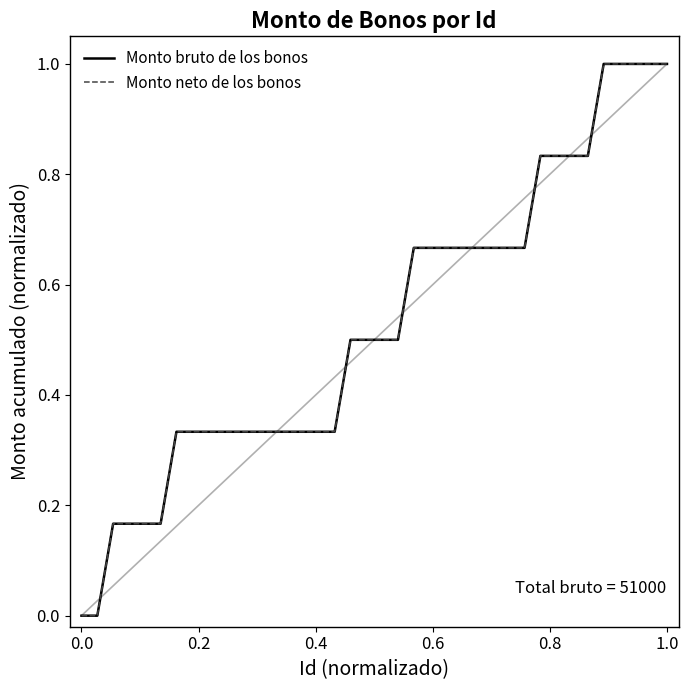

Reading left to right, what are all the values shown in this chart?

Monto bruto de los bonos: 0.0	0.0	0.2	0.2	0.2	0.2	0.3	0.3	0.3	0.3	0.3	0.3	0.3	0.3	0.3	0.3	0.3	0.5	0.5	0.5	0.5	0.7	0.7	0.7	0.7	0.7	0.7	0.7	0.7	0.8	0.8	0.8	0.8	1.0	1.0	1.0	1.0	1.0
Monto neto de los bonos: 0.0	0.0	0.2	0.2	0.2	0.2	0.3	0.3	0.3	0.3	0.3	0.3	0.3	0.3	0.3	0.3	0.3	0.5	0.5	0.5	0.5	0.7	0.7	0.7	0.7	0.7	0.7	0.7	0.7	0.8	0.8	0.8	0.8	1.0	1.0	1.0	1.0	1.0